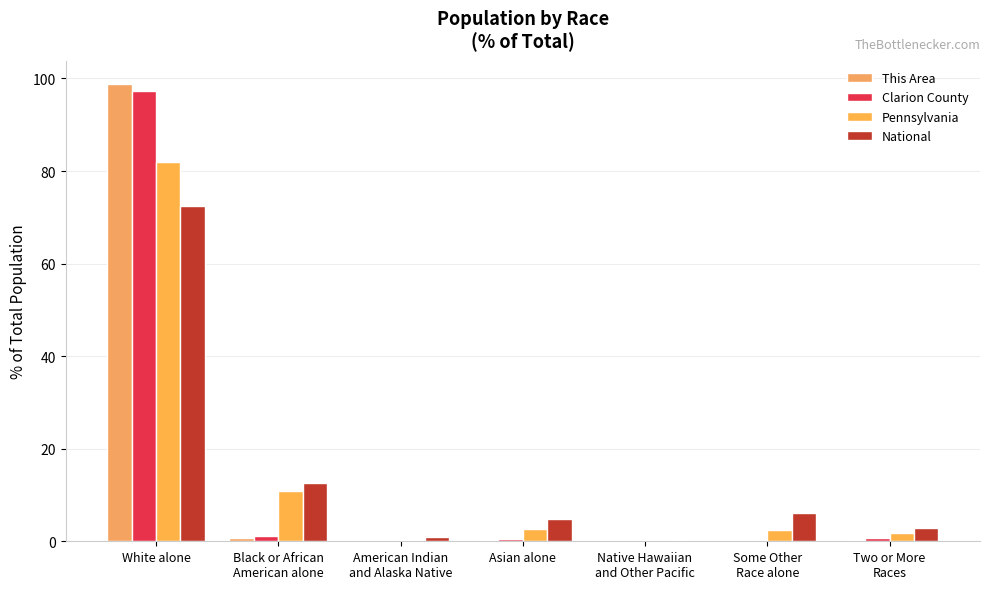

Is it true that Pennsylvania equals 81.9 at White alone?

True